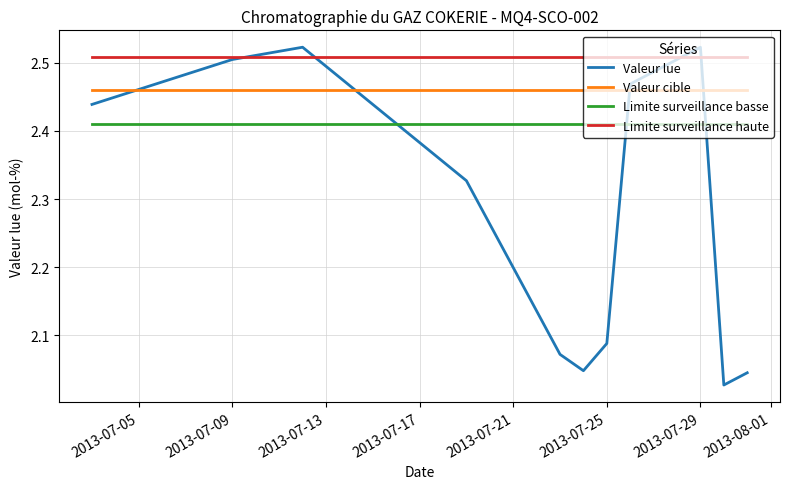

What are all the series names shown in the legend?

Valeur lue, Valeur cible, Limite surveillance basse, Limite surveillance haute